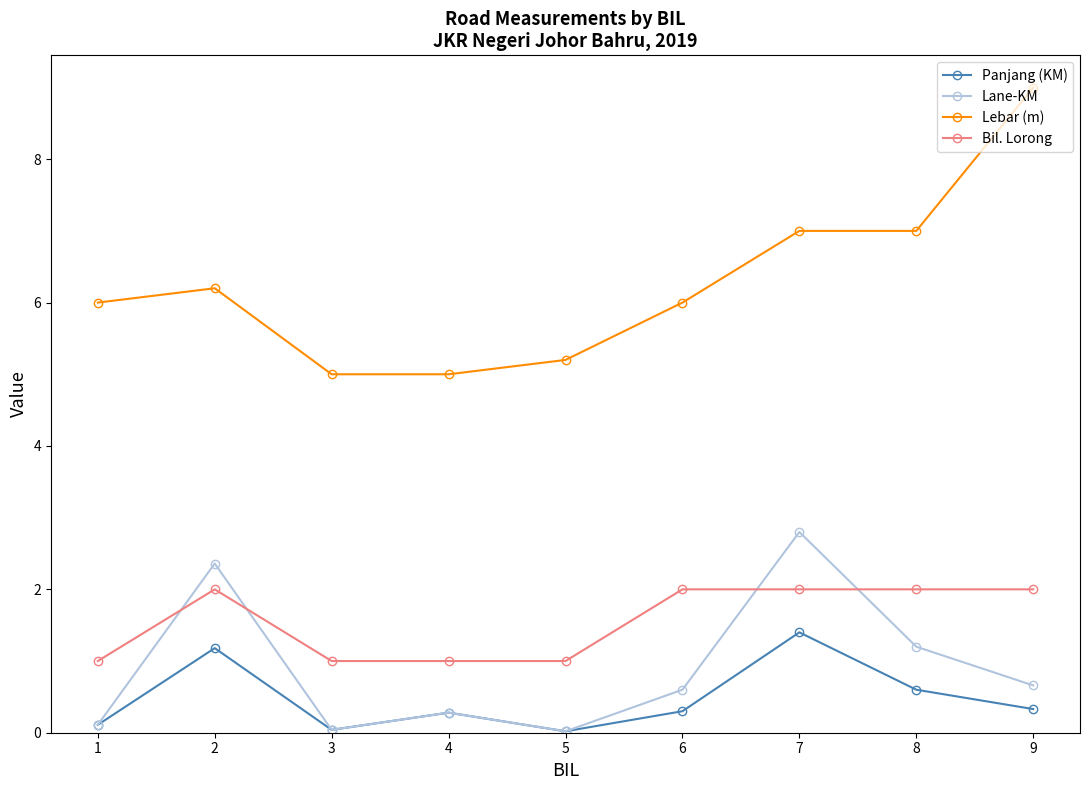

True or false: Lane-KM and Bil. Lorong cross at least once.

True